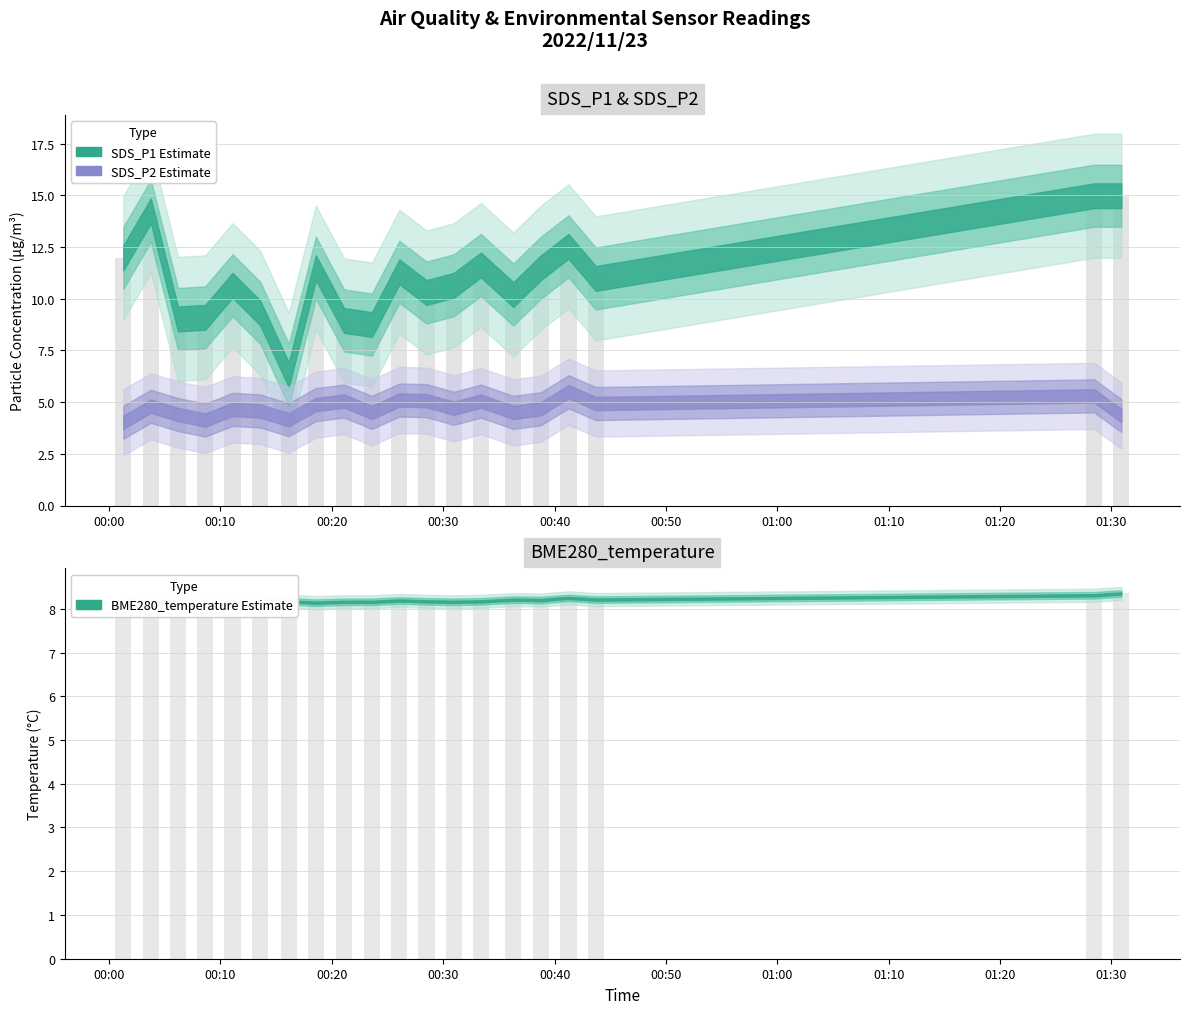

The value of SDS_P1 at 14 is 5.8. True or false?

False